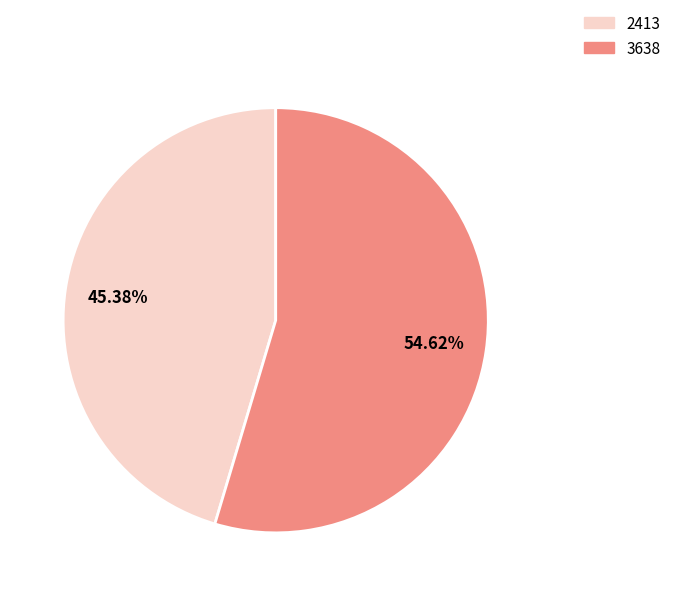

The 3638 slice represents 43% of the pie. True or false?

False